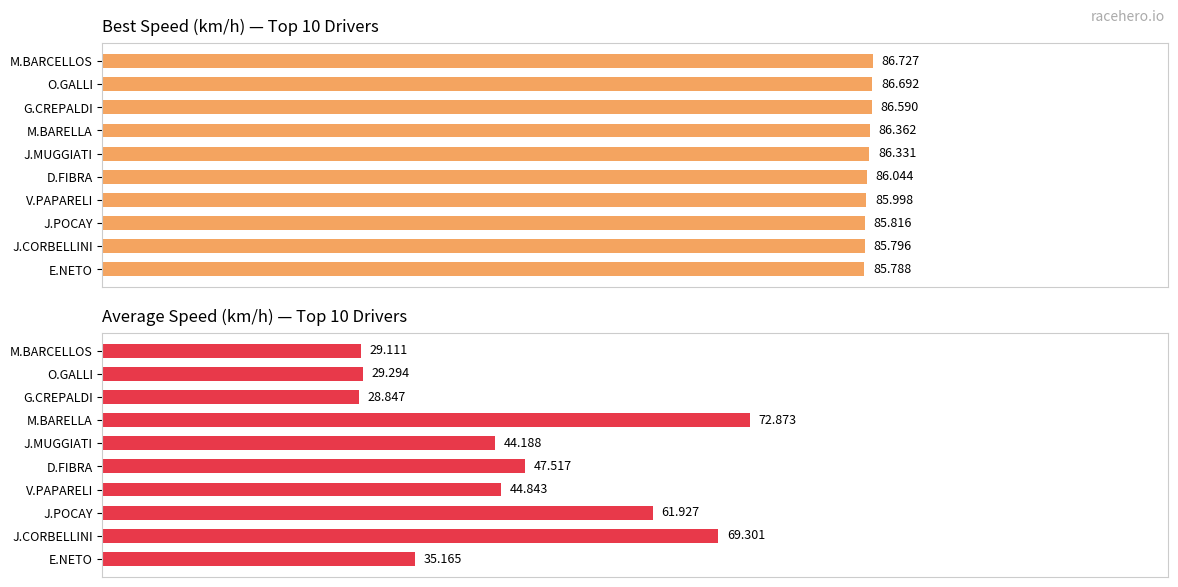

What is the value of the Best Speed bar at the 5th from the left?

86.3